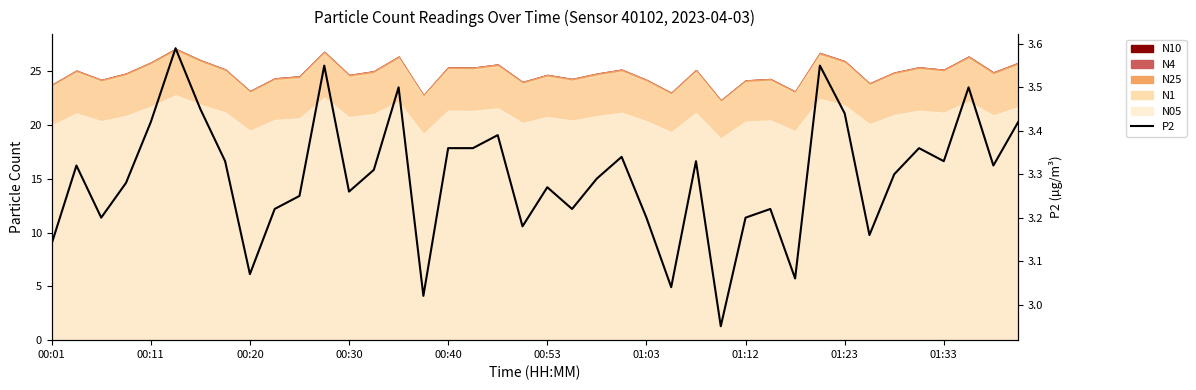

What is the ratio of the value at 29 to the value at 21?

1.0